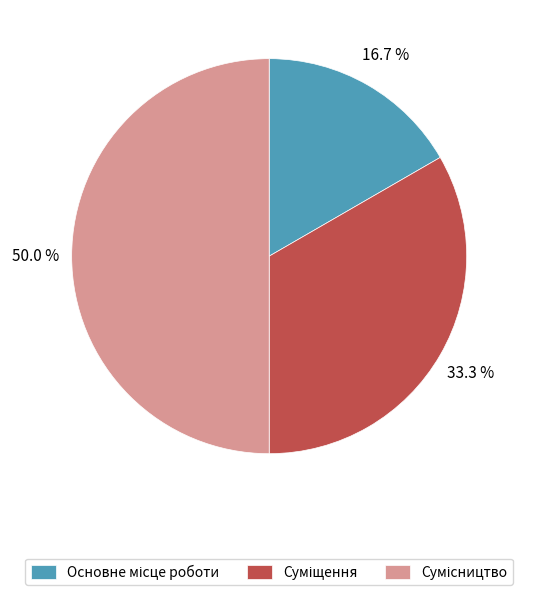

Count the number of slices in the pie.

3